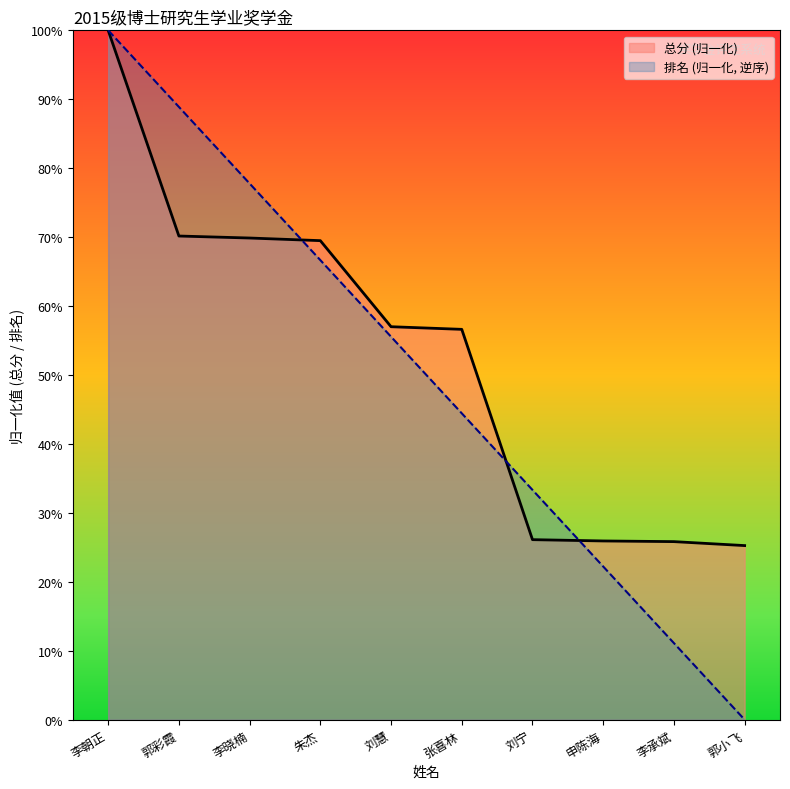

Where do 总分 and 排名 first cross each other?

李晓楠 and 朱杰